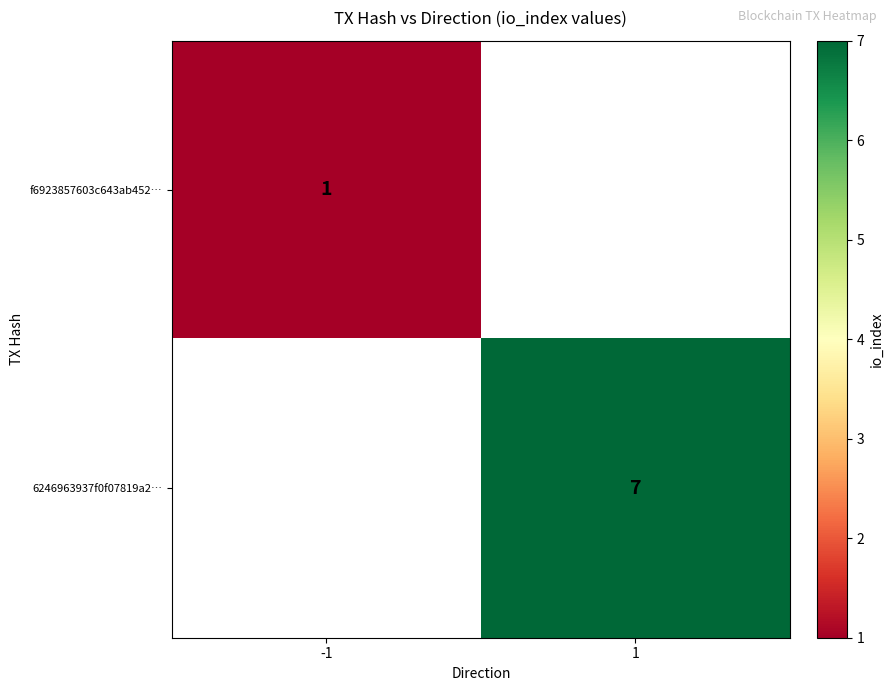

The 6246963937f0f07819a2… series shows 11 at 1. True or false?

False